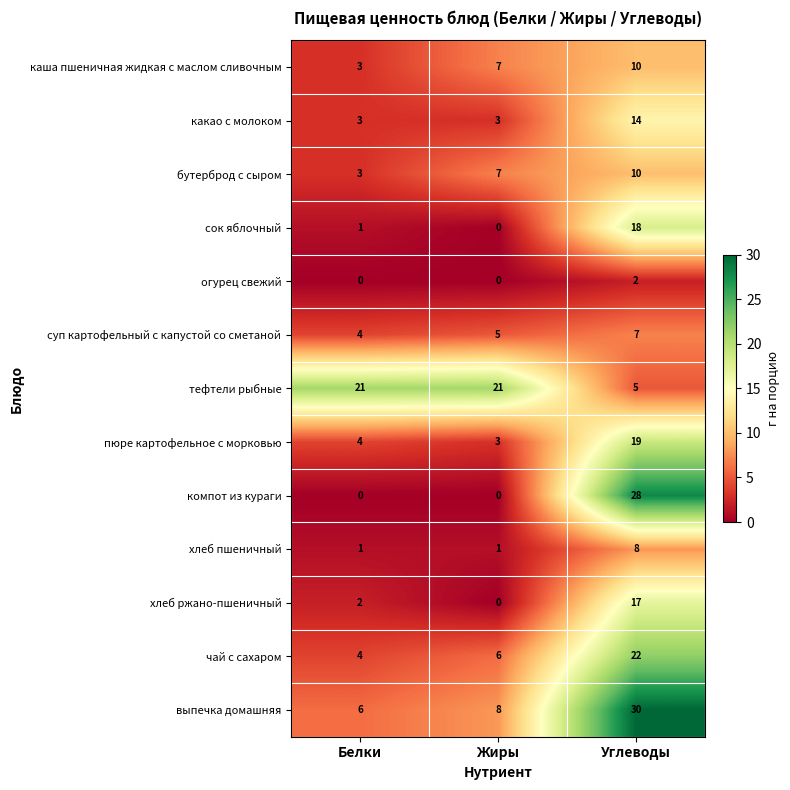

Rank the categories by выпечка домашняя value from highest to lowest.

Углеводы, Жиры, Белки